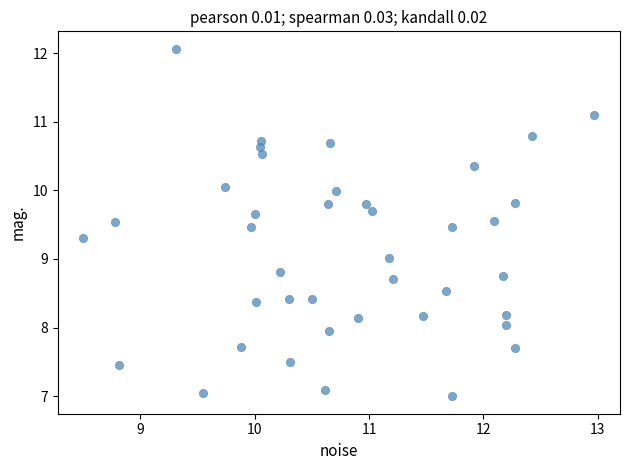

What is the range of Y values (max minus min)?

5.1